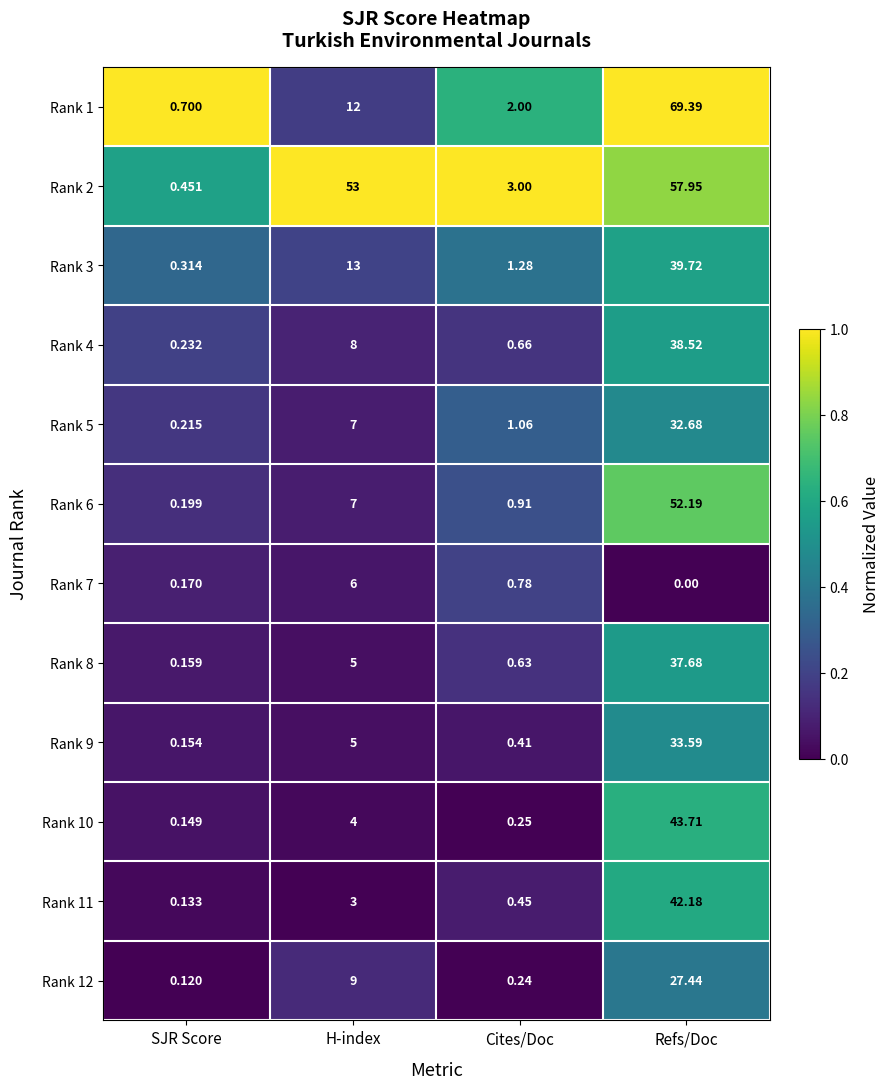

At which category is the sum across all series the highest?

Refs/Doc